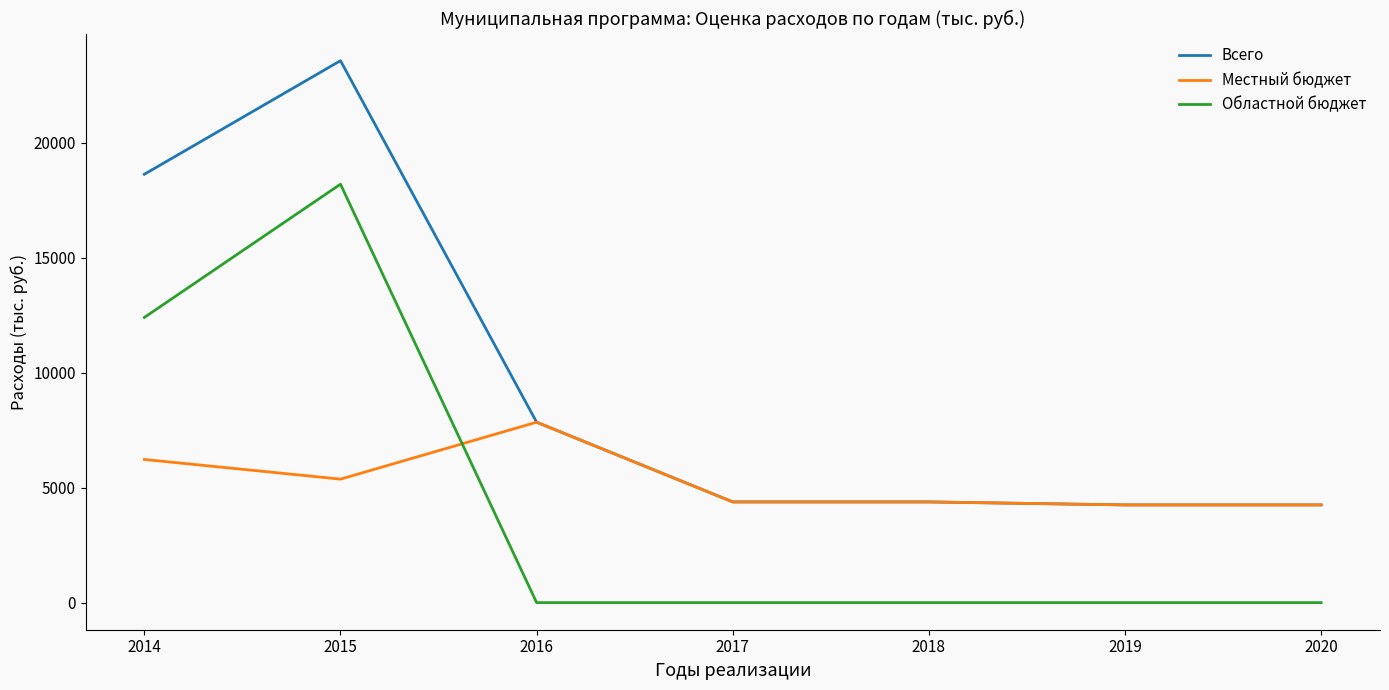

Does the chart display data point markers on the line(s)?

No